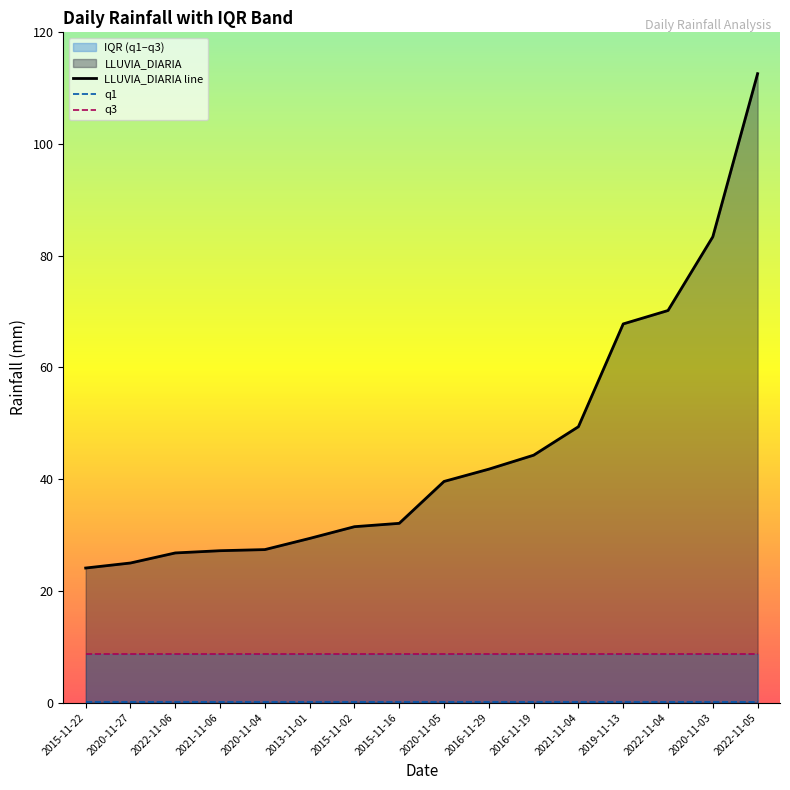

Reading left to right, extract all data points from this chart.

LLUVIA_DIARIA: 2015-11-22=24.1	2020-11-27=25.0	2022-11-06=26.8	2021-11-06=27.2	2020-11-04=27.4	2013-11-01=29.4	2015-11-02=31.5	2015-11-16=32.1	2020-11-05=39.6	2016-11-29=41.8	2016-11-19=44.3	2021-11-04=49.4	2019-11-13=67.8	2022-11-04=70.2	2020-11-03=83.4	2022-11-05=112.6
q1: 2015-11-22=0.2	2020-11-27=0.2	2022-11-06=0.2	2021-11-06=0.2	2020-11-04=0.2	2013-11-01=0.2	2015-11-02=0.2	2015-11-16=0.2	2020-11-05=0.2	2016-11-29=0.2	2016-11-19=0.2	2021-11-04=0.2	2019-11-13=0.2	2022-11-04=0.2	2020-11-03=0.2	2022-11-05=0.2
q3: 2015-11-22=8.7	2020-11-27=8.7	2022-11-06=8.7	2021-11-06=8.7	2020-11-04=8.7	2013-11-01=8.7	2015-11-02=8.7	2015-11-16=8.7	2020-11-05=8.7	2016-11-29=8.7	2016-11-19=8.7	2021-11-04=8.7	2019-11-13=8.7	2022-11-04=8.7	2020-11-03=8.7	2022-11-05=8.7